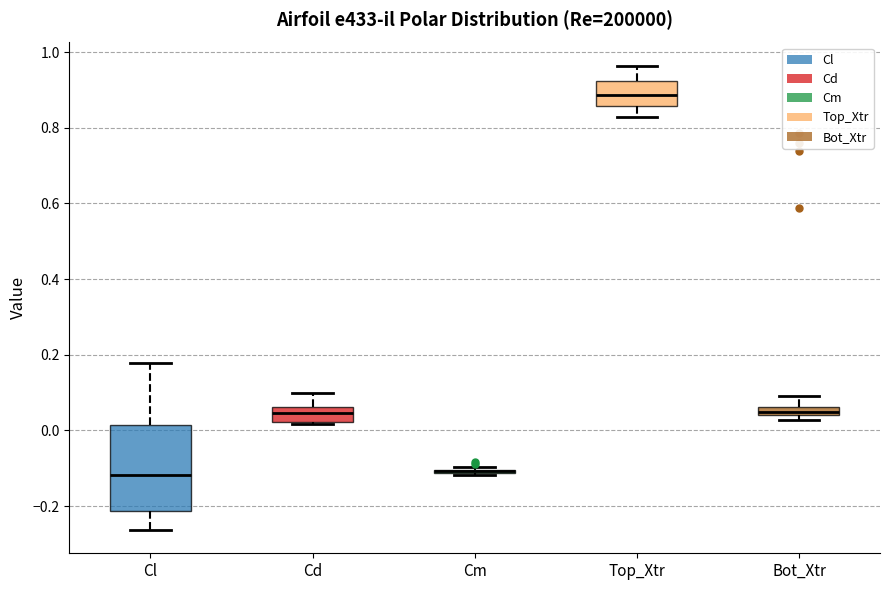

Comparing the boxes themselves (not the whiskers), which one is the tallest?

Cl